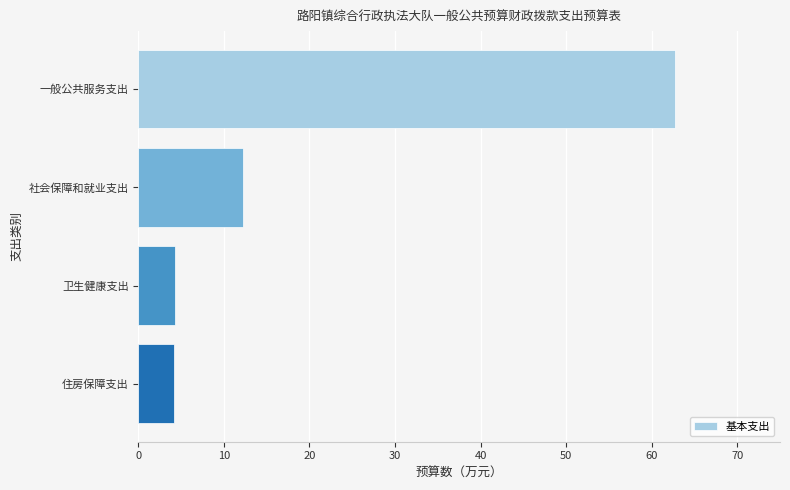

What is the difference between the second highest and minimum values?

8.0